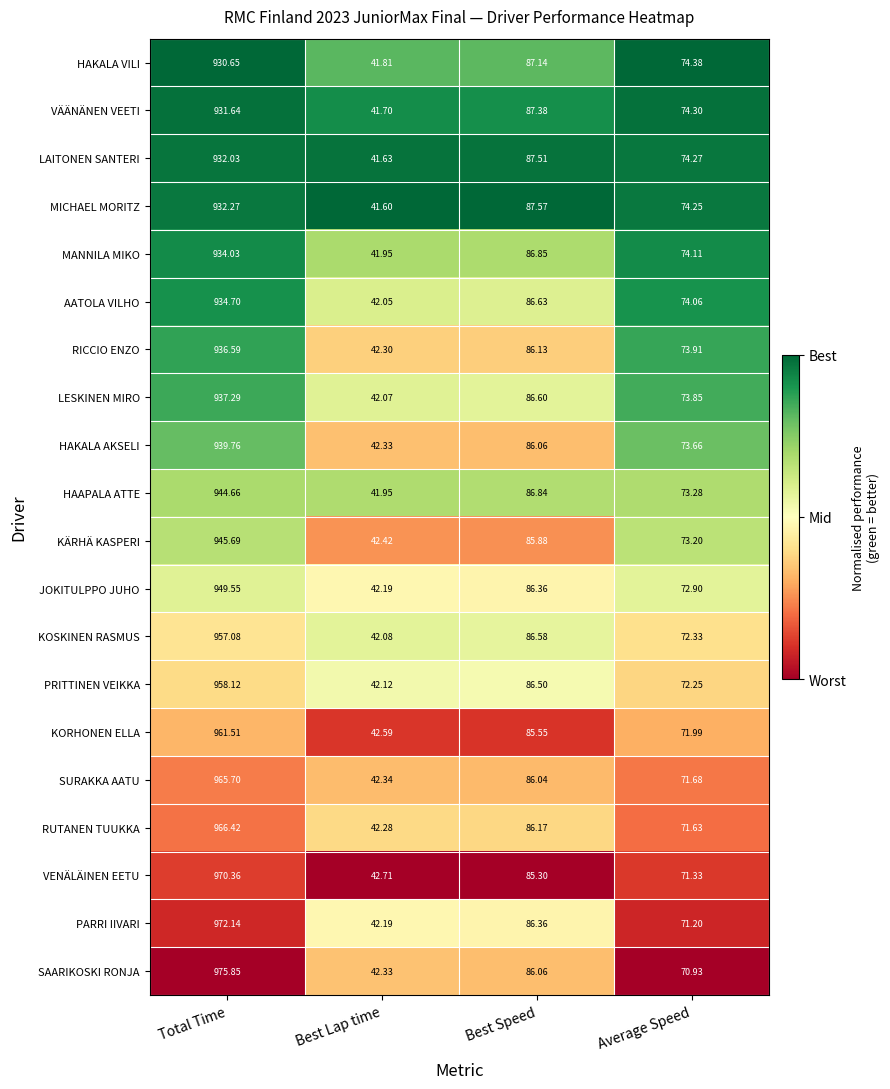

Where is SURAKKA AATU nearest to the value 504?

Best Speed